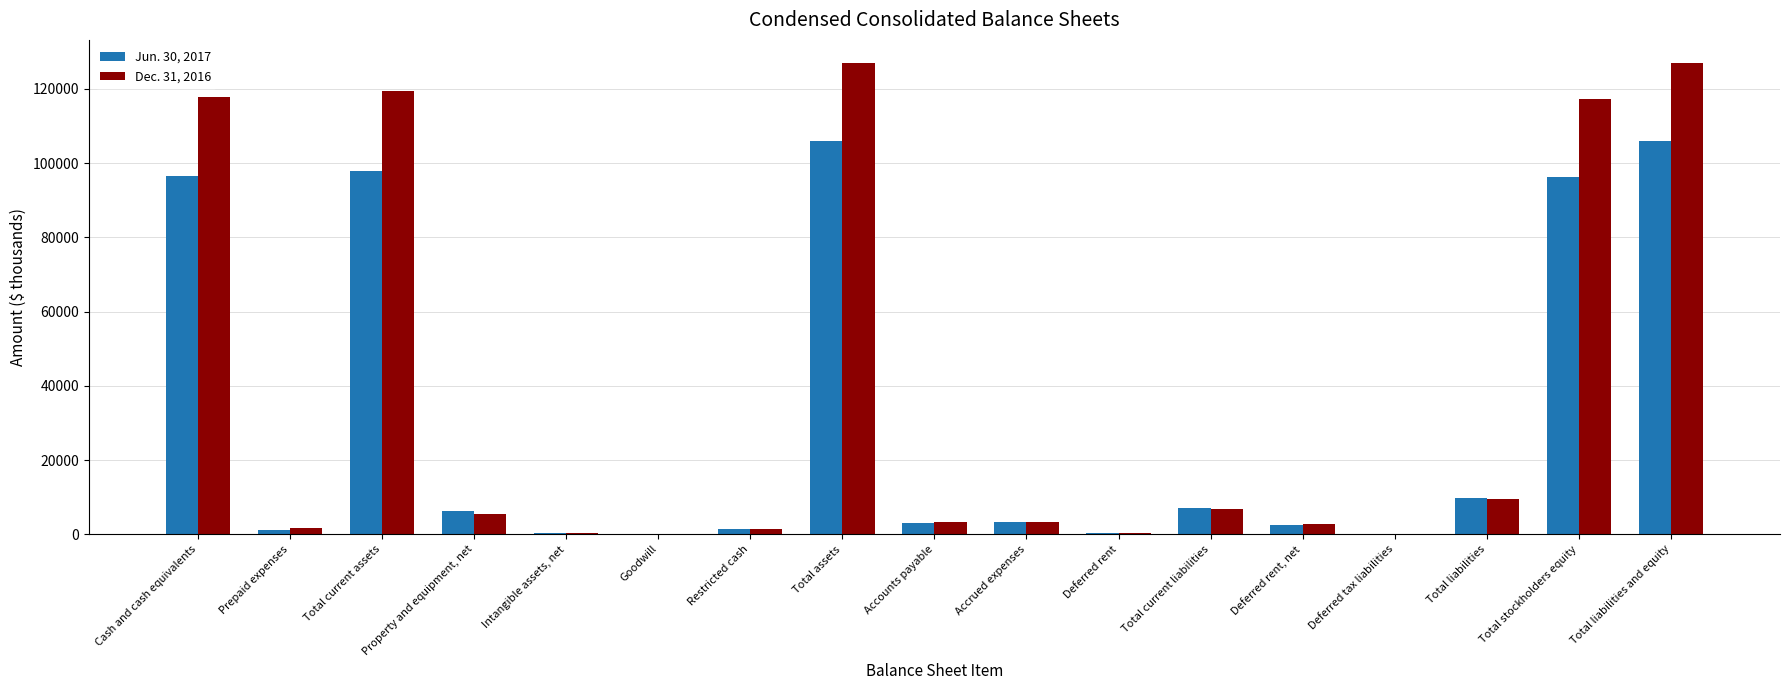

Is the value of Dec. 31, 2016 at Intangible assets, net greater than the value of Jun. 30, 2017 at Cash and cash equivalents?

No